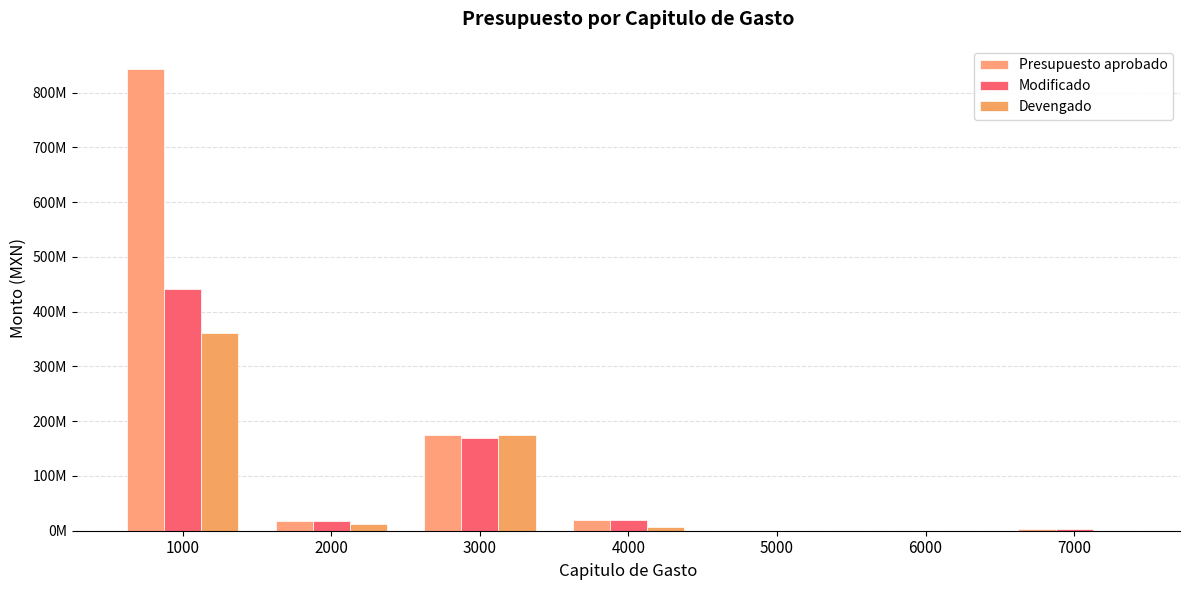

Between 4000 and 1000, which is larger?

1000